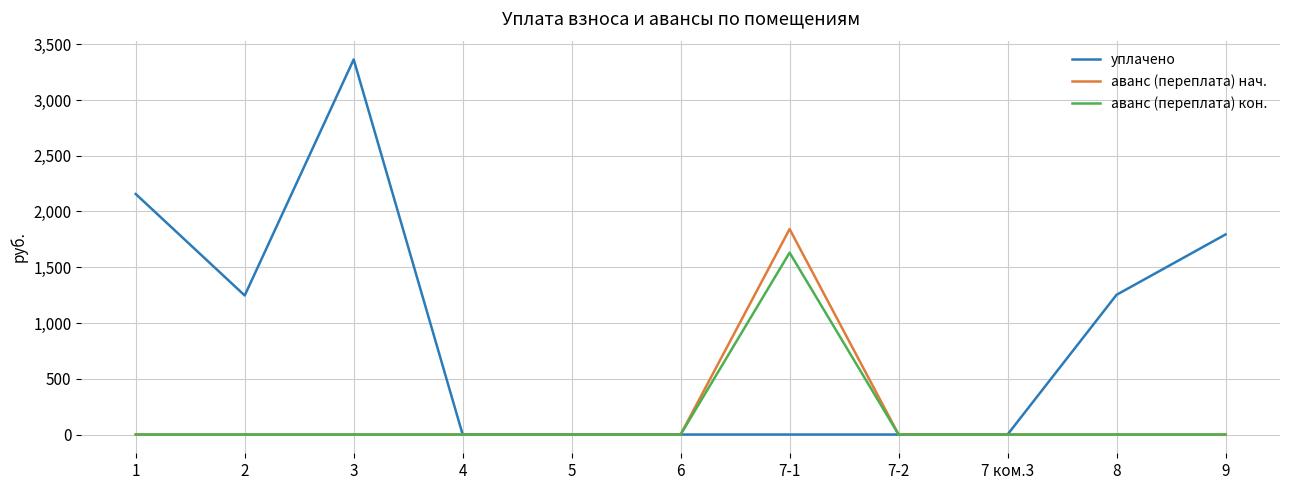

What is the greatest value displayed?

3363.7